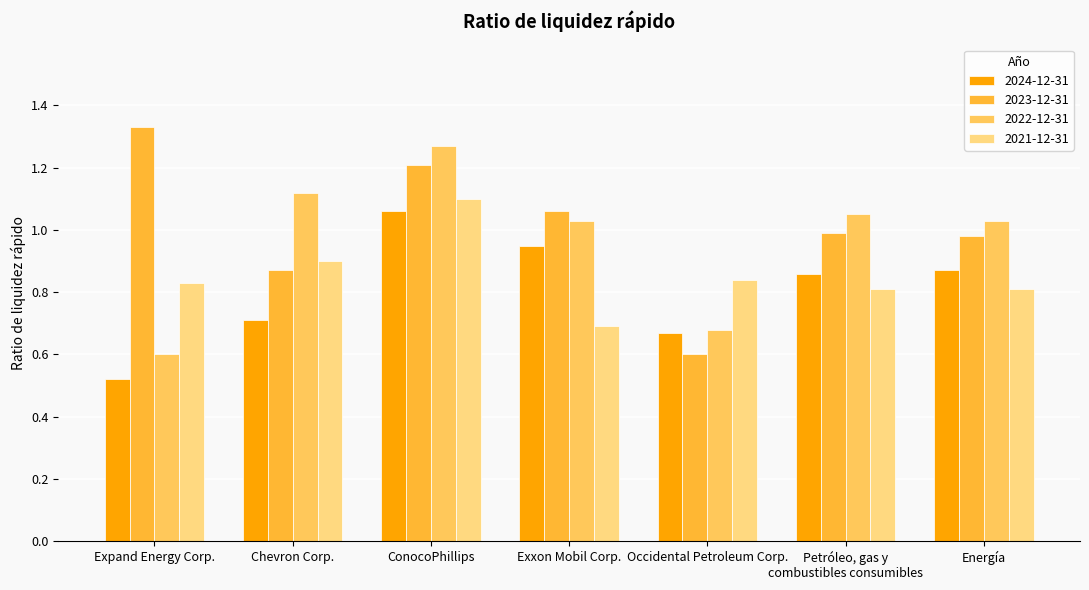

What is the label of the 5th bar from the left?

Occidental Petroleum Corp.